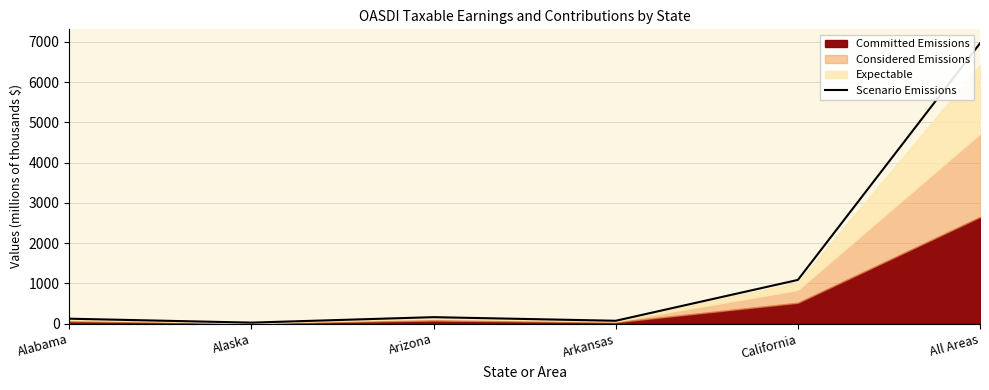

Reading left to right, what are all the values shown in this chart?

119.5	22.2	157.9	68.1	1082.9	6962.7